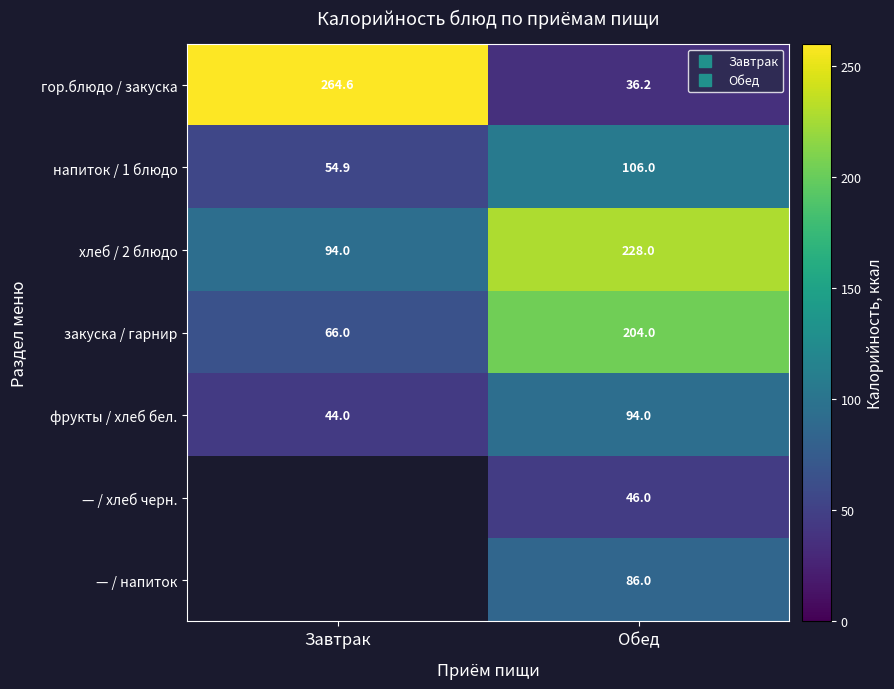

How many distinct data groups are displayed?

7